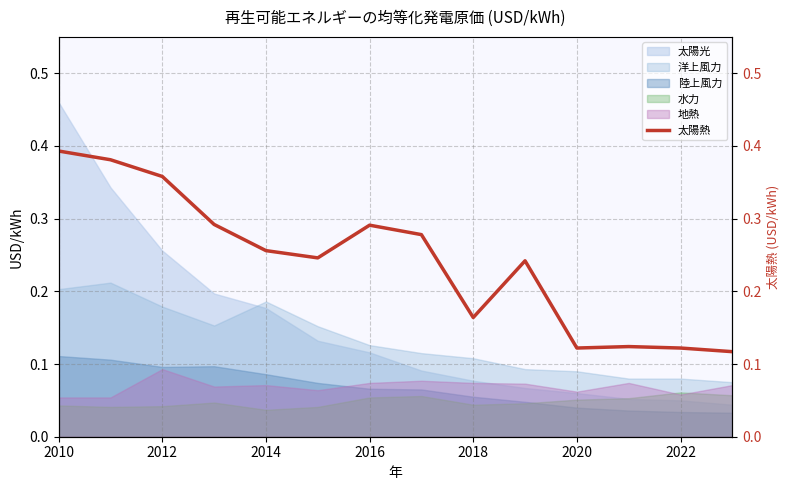

Which category has the highest value across all series?

2010